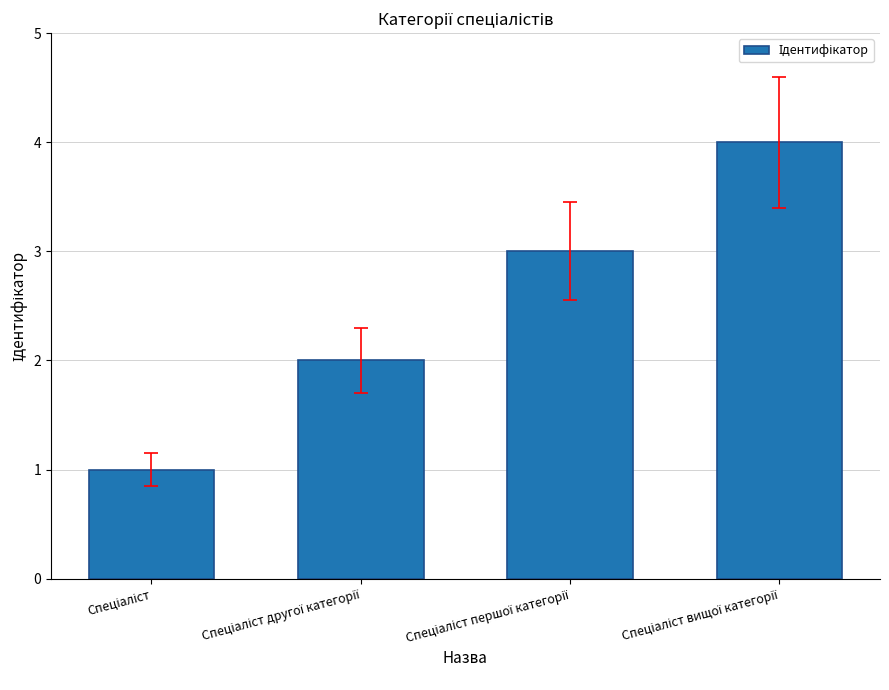

What is the difference between the maximum and minimum values?

3